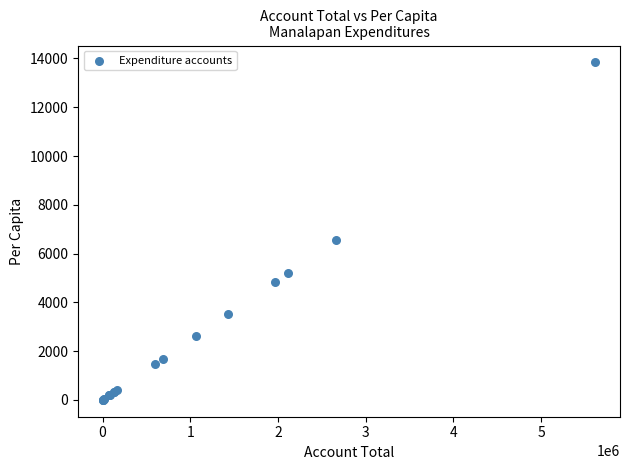

What Y value in the scatter plot is closest to 6920?

6561.7